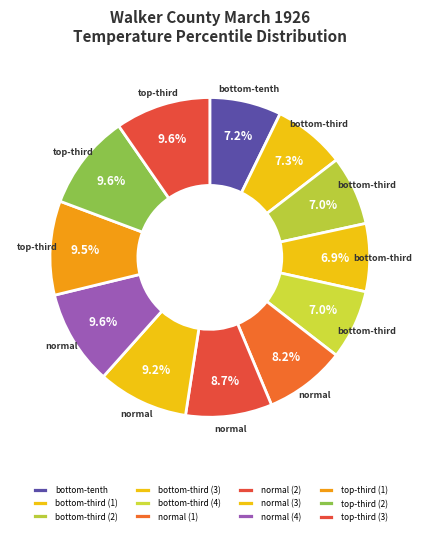

How many segments does this pie chart have?

12